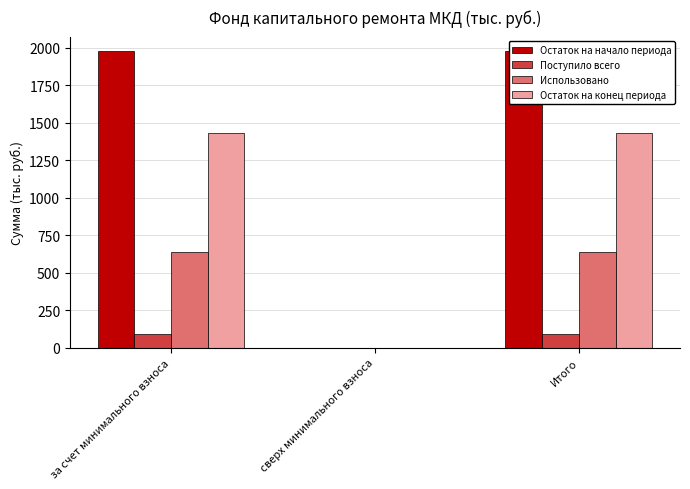

What is the sum of the Остаток на конец периода values at Итого and сверх минимального взноса?

1432.9